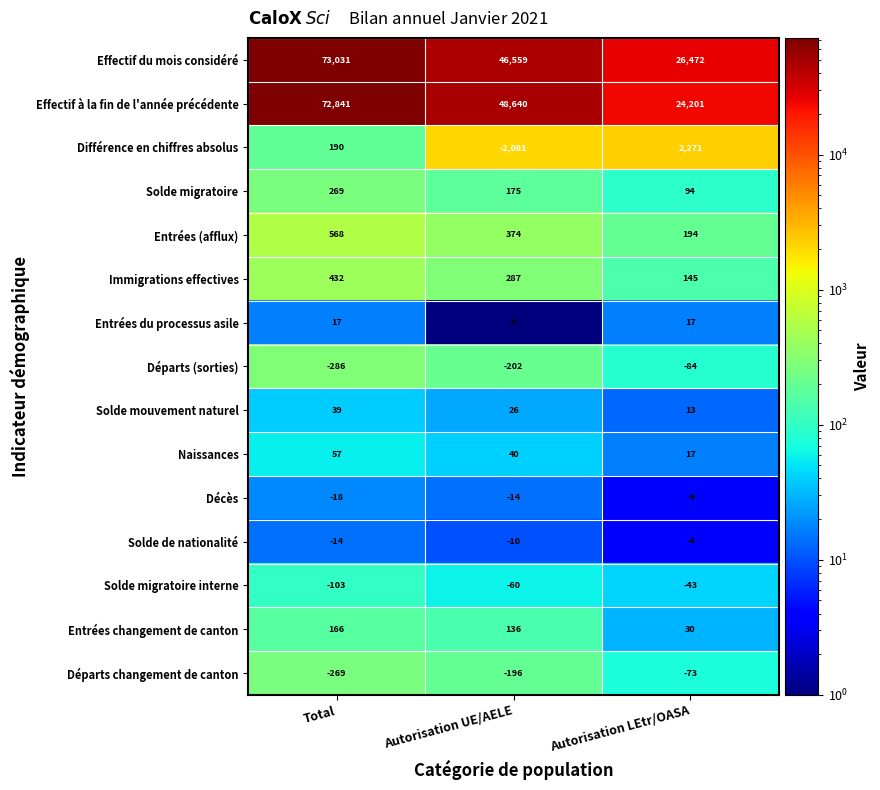

At which label does Solde de nationalité first exceed -10?

Autorisation LEtr/OASA